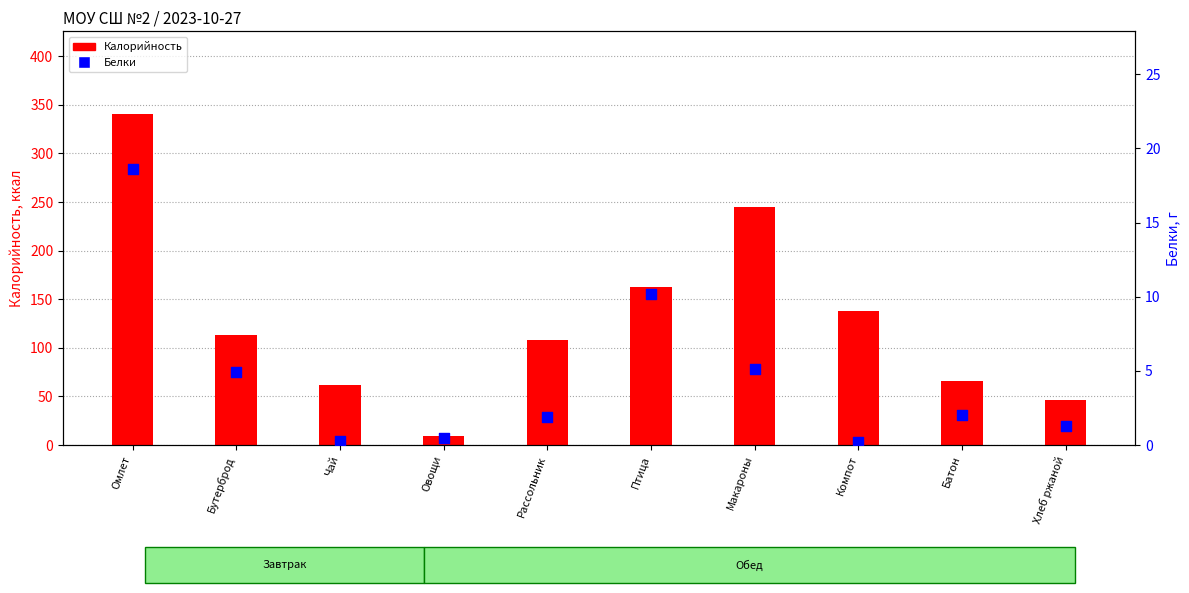

Which series has the largest Y range (max minus min)?

Калорийность